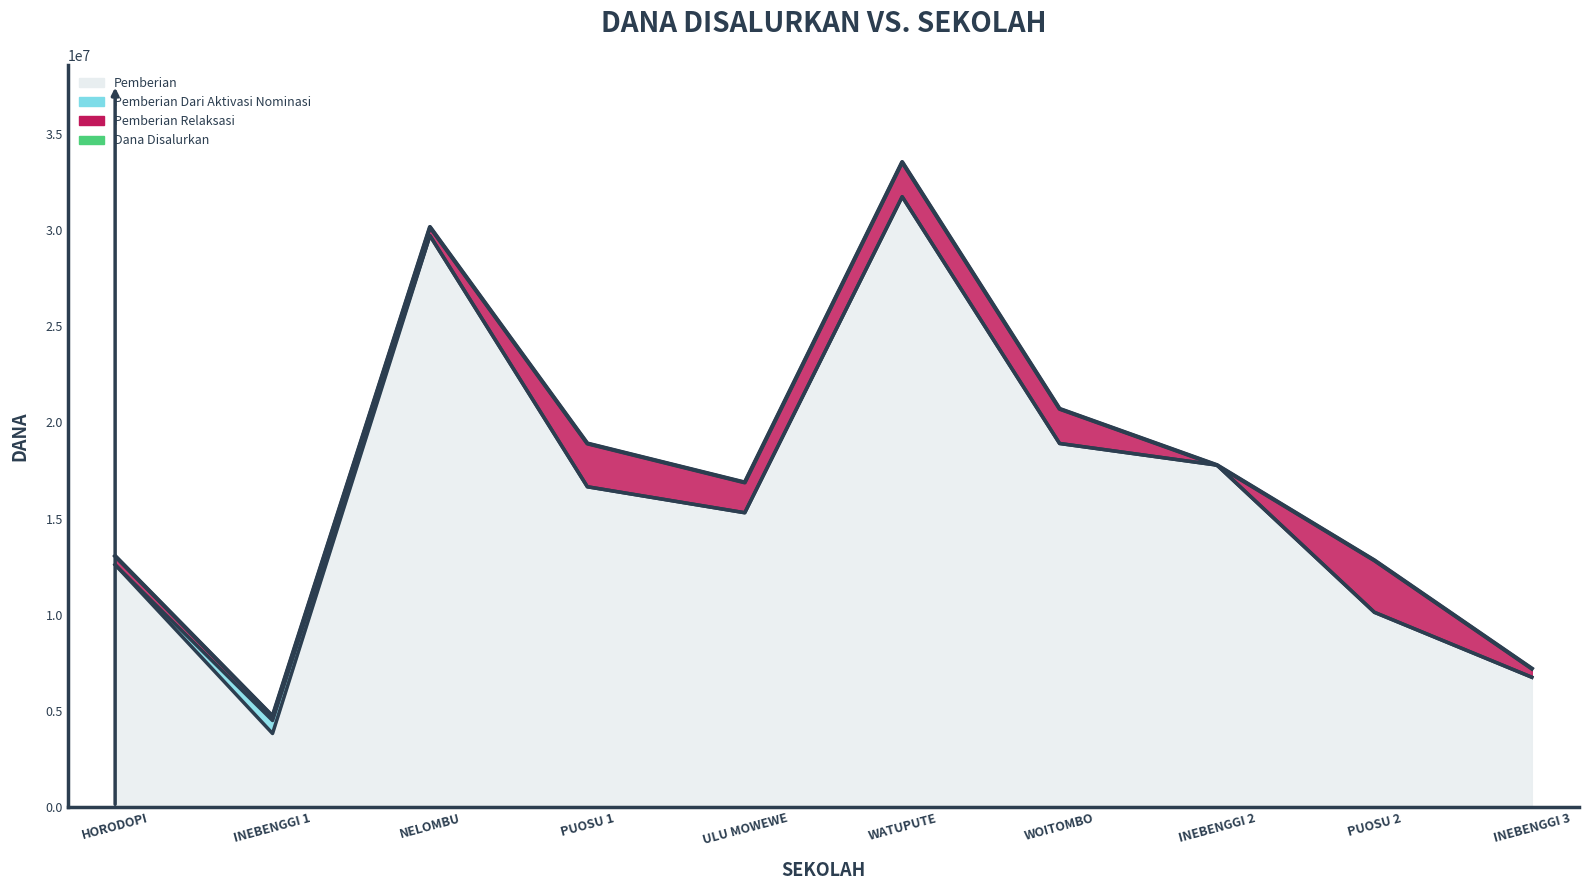

Does the chart display data point markers on the line(s)?

No